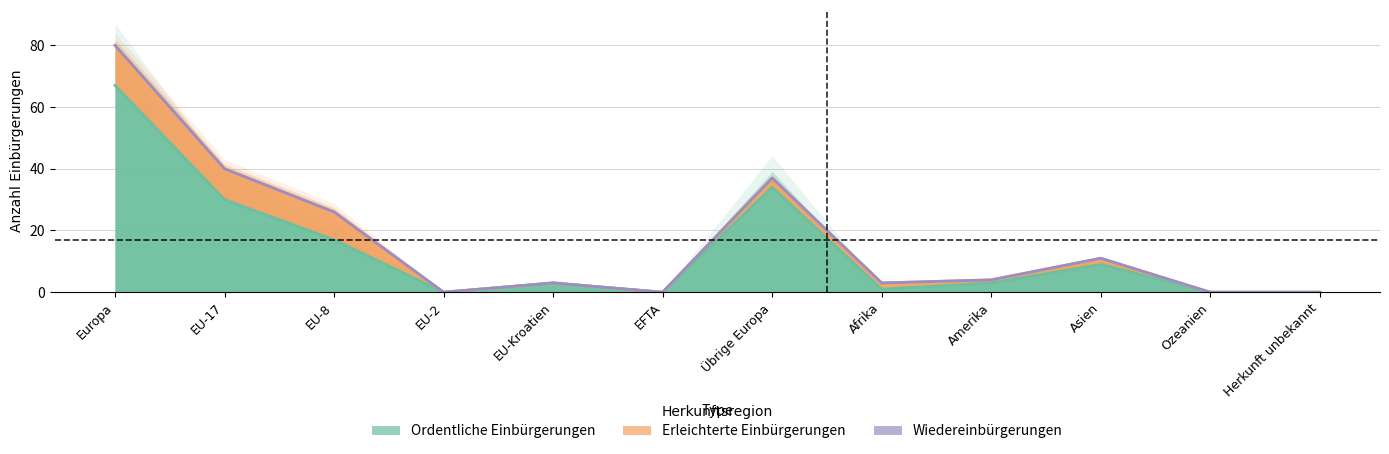

What is the sum of the Ordentliche Einbürgerungen values at EU-8 and EU-Kroatien?

20